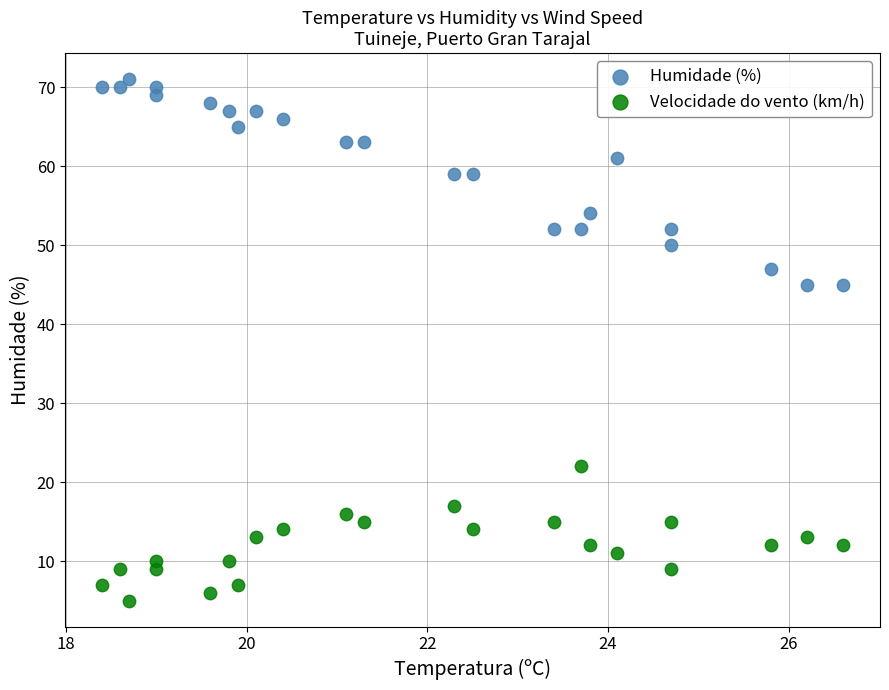

Which series contains the lowest Y value?

Velocidade do vento (km/h)